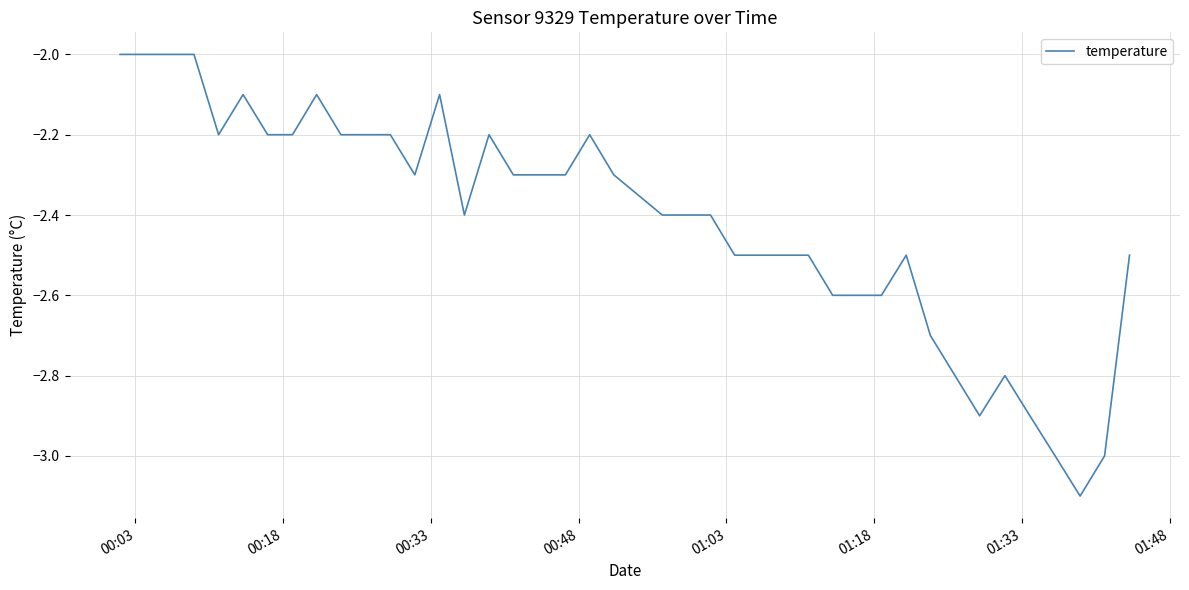

What is the difference between the maximum and minimum values?

1.1